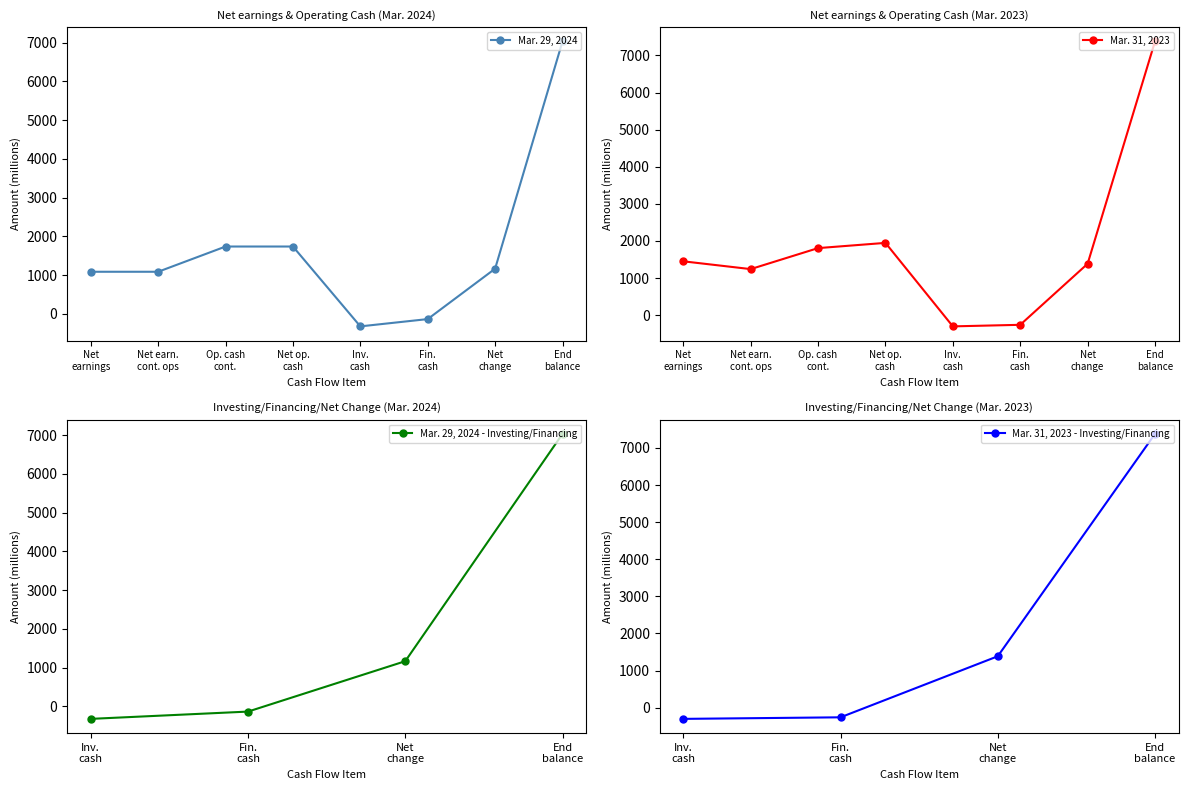

How many times do Mar. 29, 2024 and Mar. 31, 2023 cross each other?

2